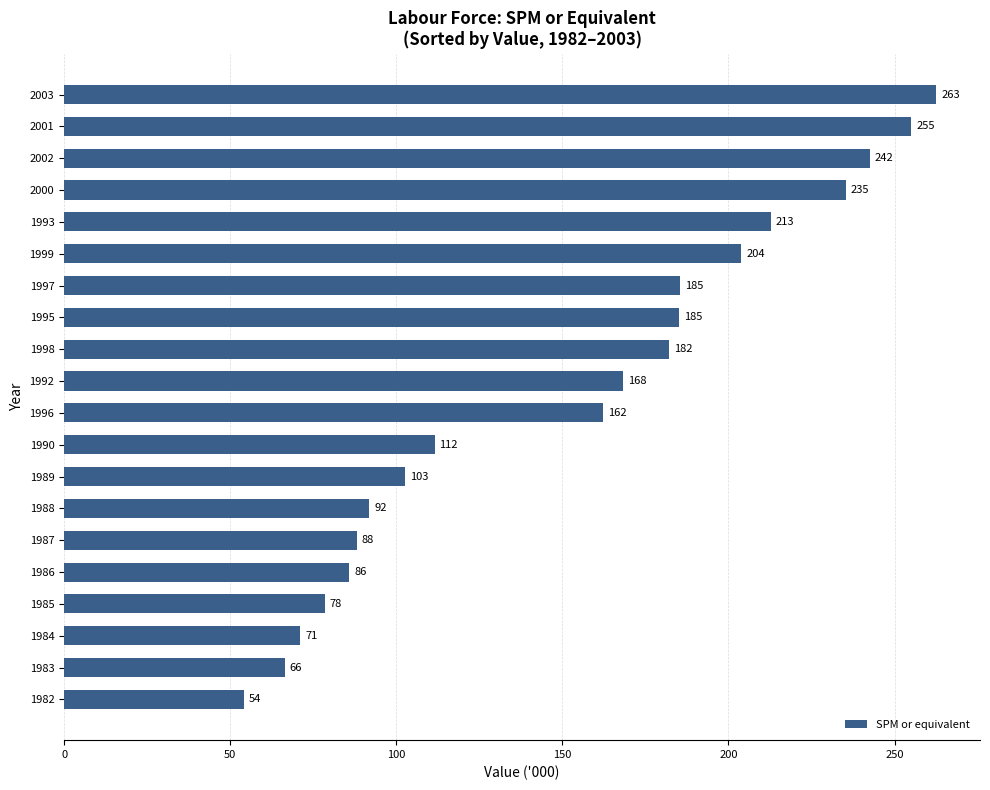

What is the average value?

152.2